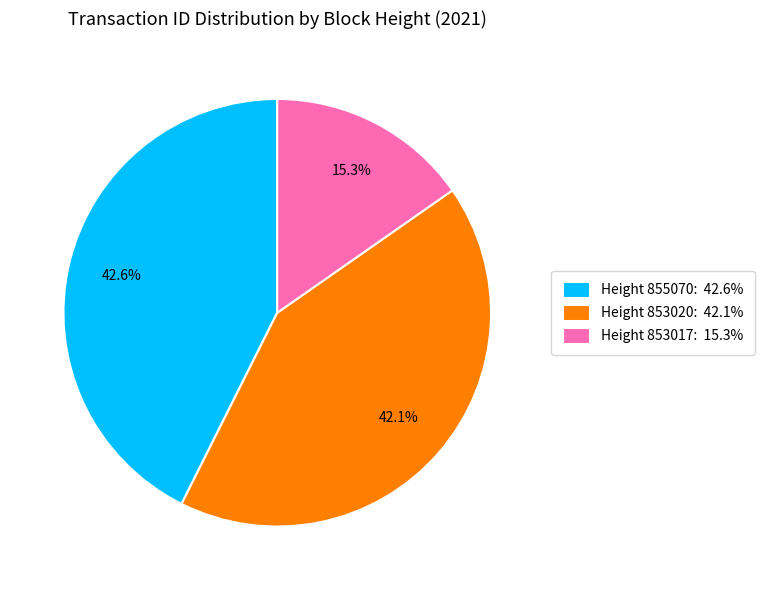

Is there a majority slice in this chart?

No